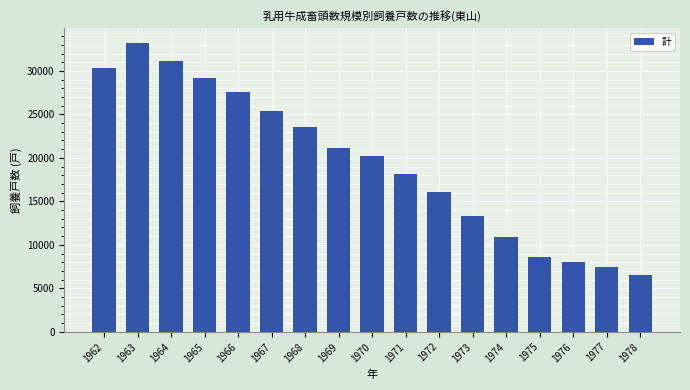

The chart shows a value of 23600 at 1968. True or false?

True